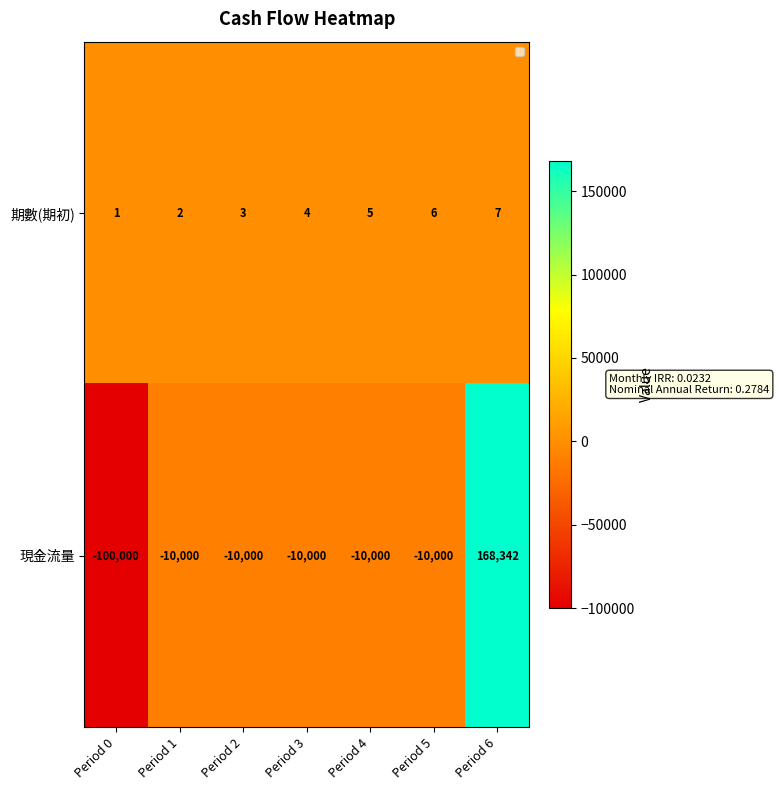

How many data points in 現金流量 are less than -10000?

1